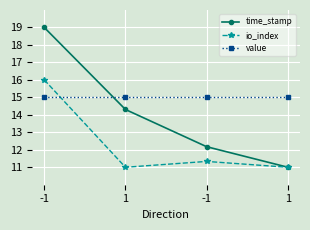

Does the chart have visible grid lines?

Yes